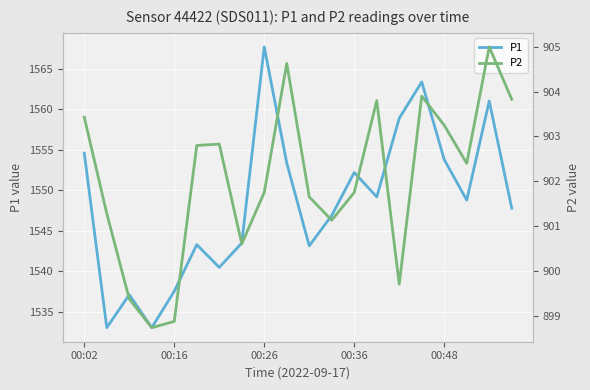

How many series are shown in this chart?

2